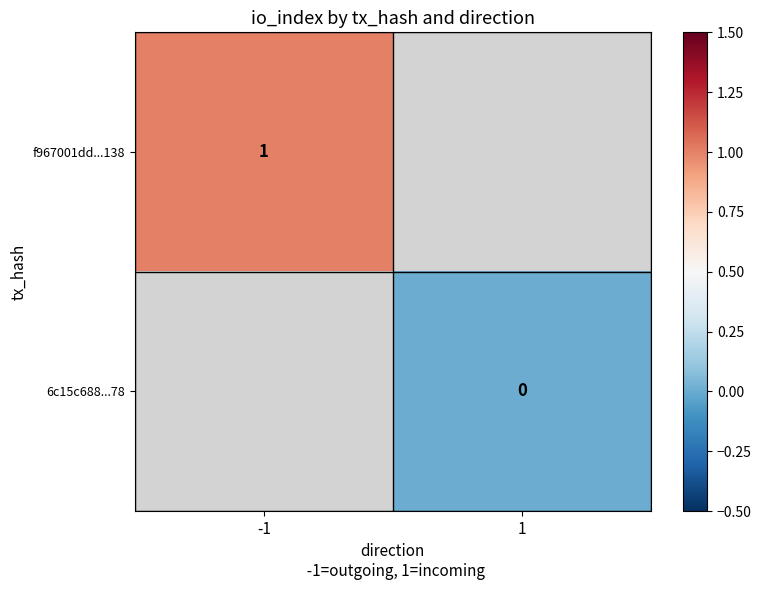

Which category has the highest value across all series?

-1